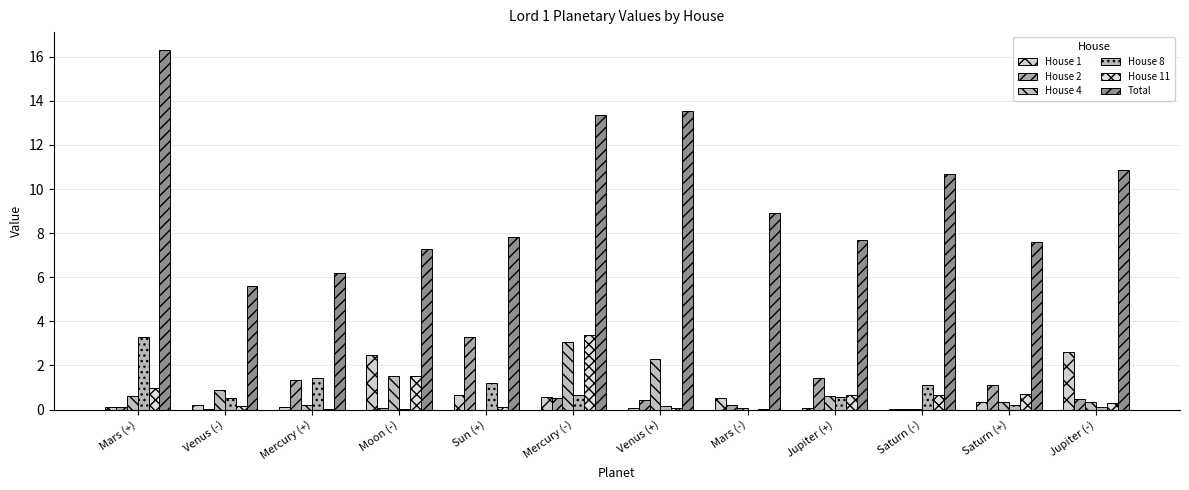

Which series has the widest spread of values?

Total